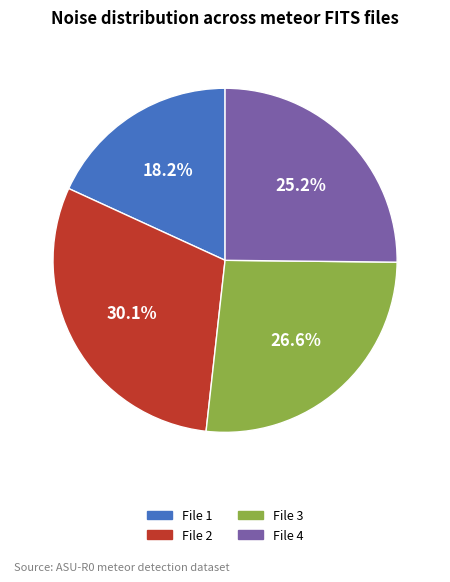

Does any single category account for the majority?

No